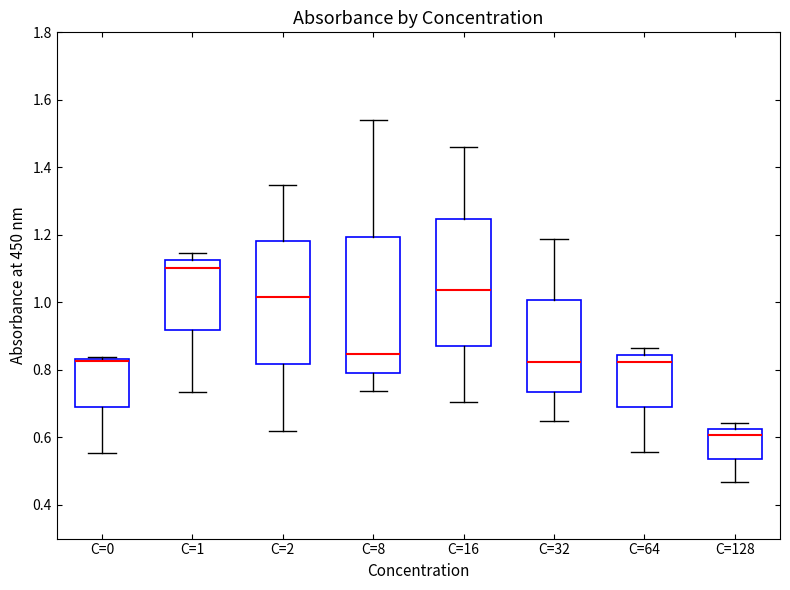

Comparing the boxes themselves (not the whiskers), which one is the tallest?

C=8